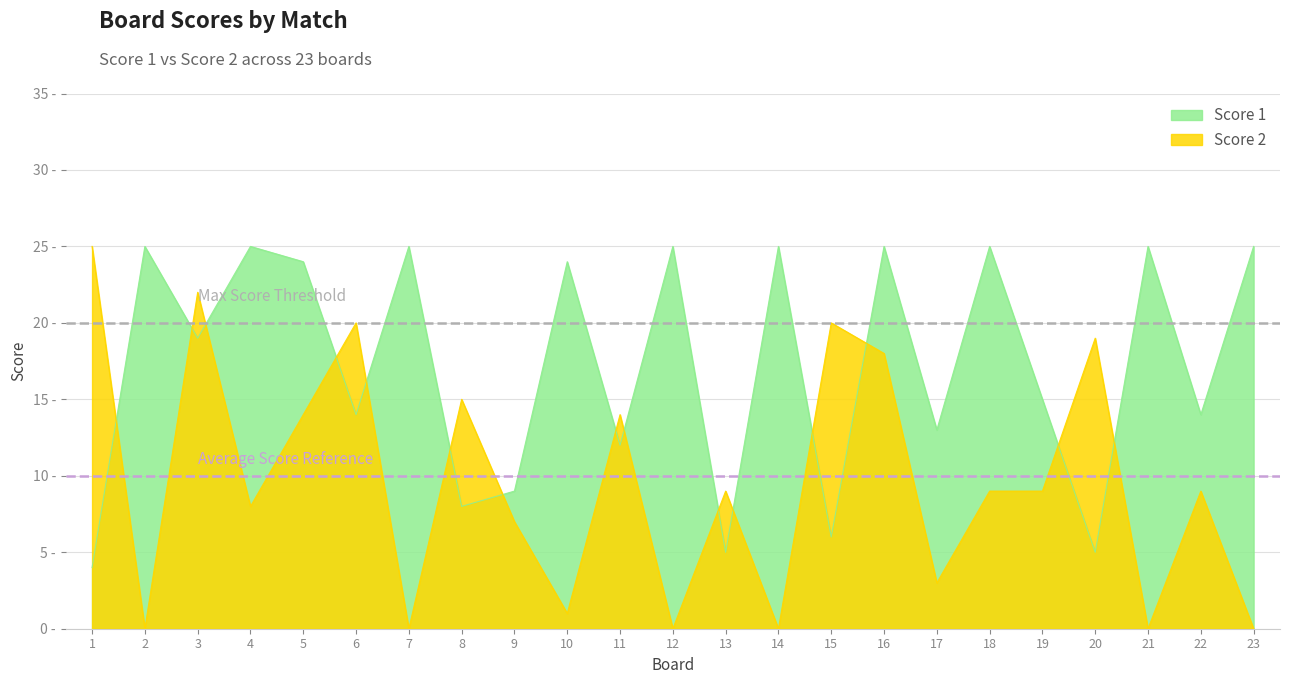

The value of Score 2 at 8 is 15. True or false?

True